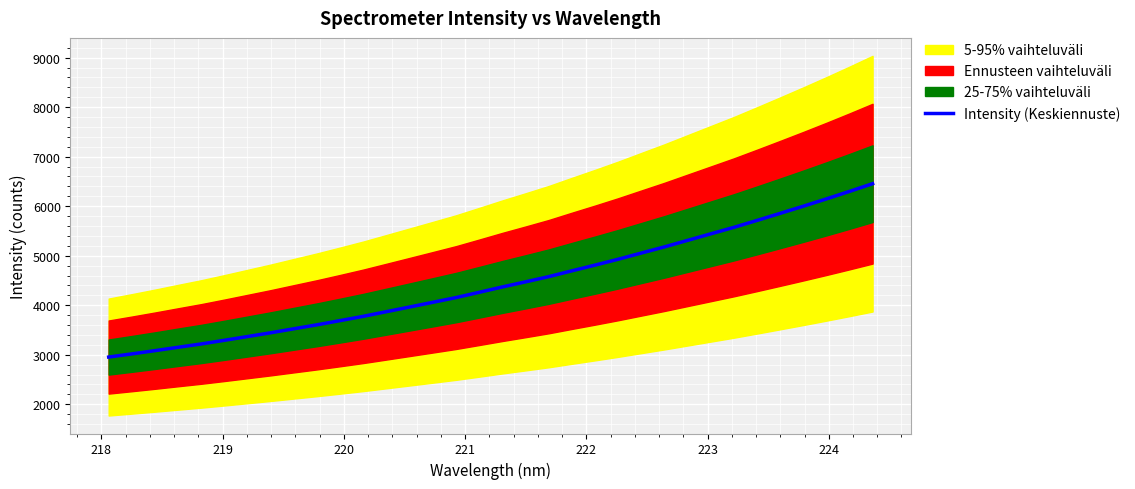

What is the smallest value displayed?

2952.9